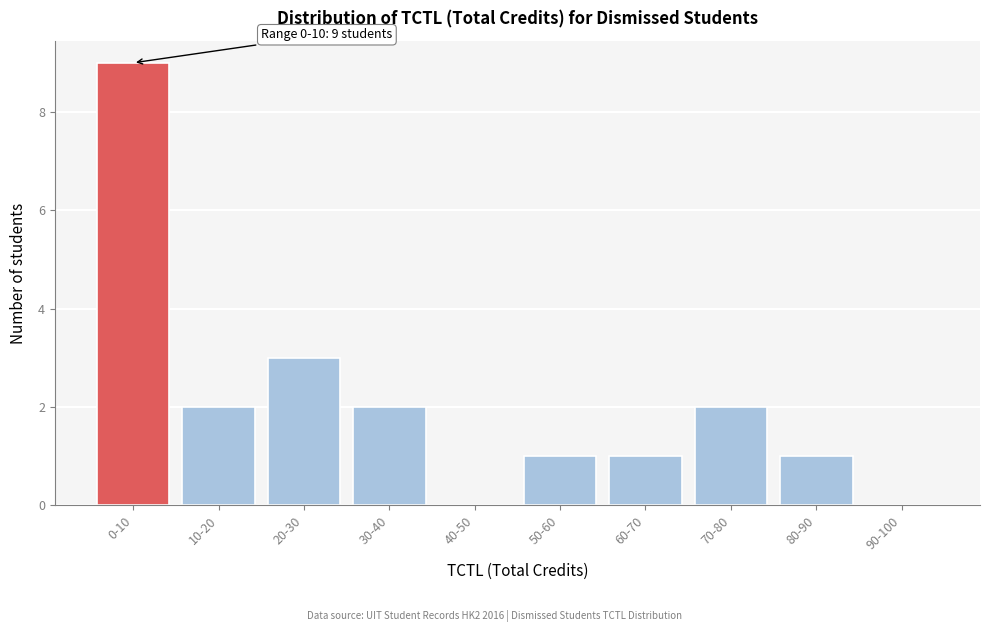

Reading left to right, what are all the values shown in this chart?

0-10=9	10-20=2	20-30=3	30-40=2	40-50=0	50-60=1	60-70=1	70-80=2	80-90=1	90-100=0